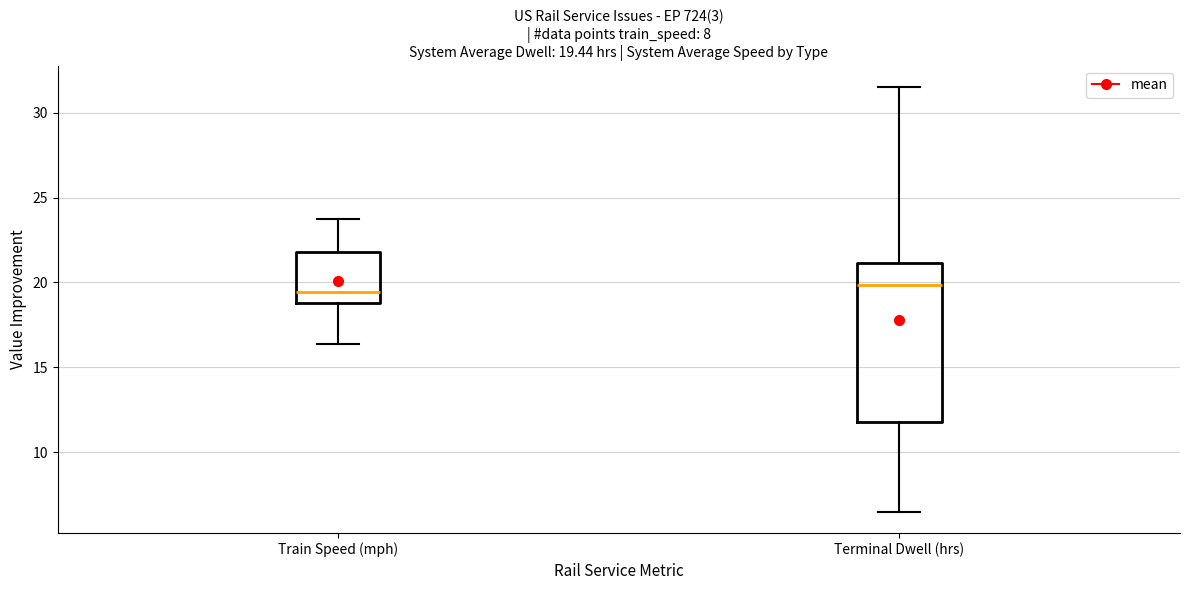

Comparing the boxes themselves (not the whiskers), which one is the tallest?

Terminal Dwell (hrs)